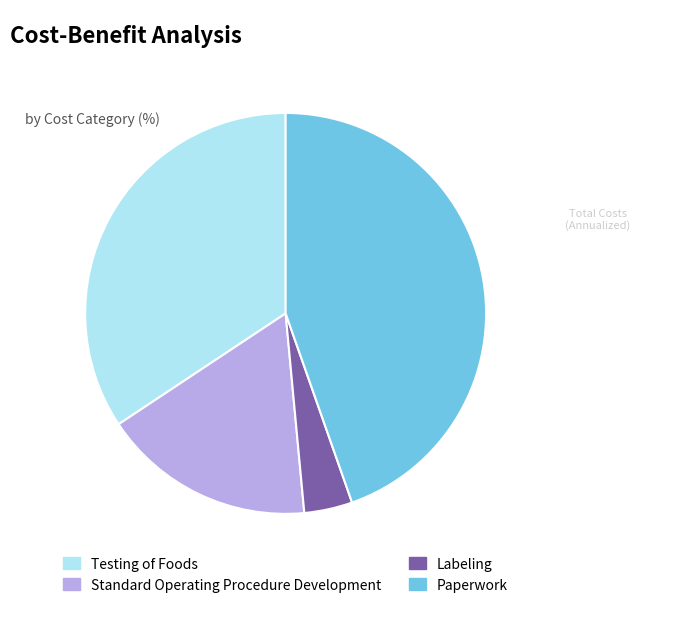

Is it true that Paperwork is 45% of the pie?

True